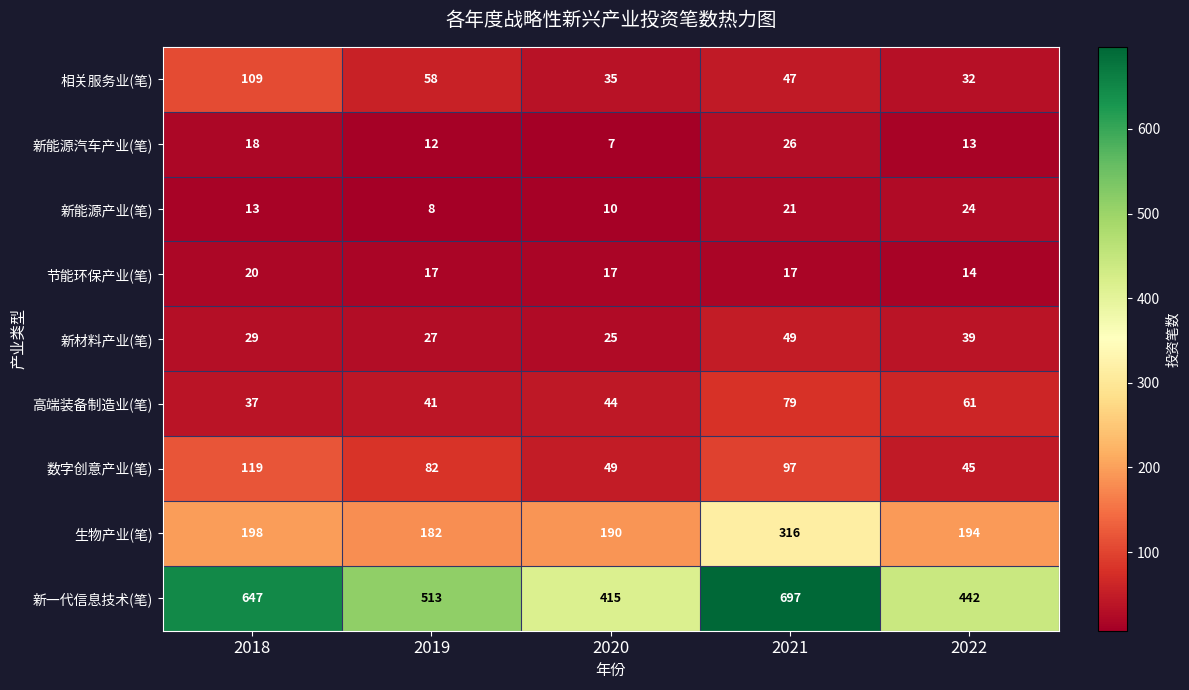

Which series has the largest total across all categories?

新一代信息技术(笔)